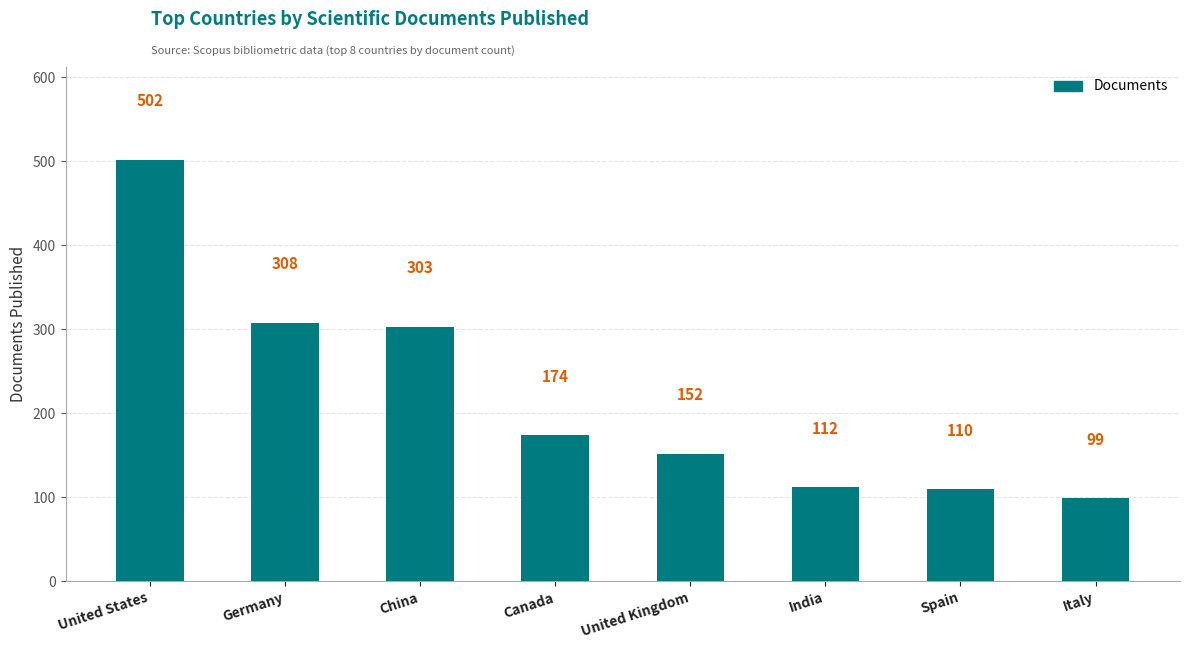

List the labels in order of value, smallest first.

Italy, Spain, India, United Kingdom, Canada, China, Germany, United States